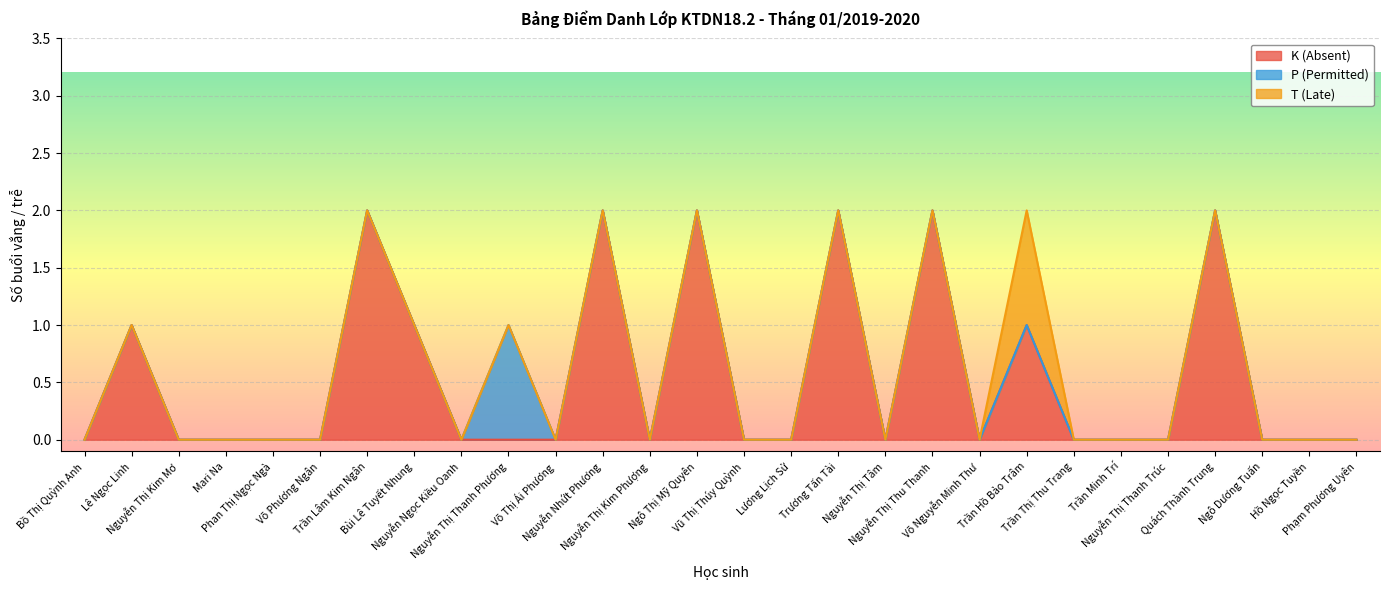

Reading left to right, transcribe all the data shown in this chart.

K (Absent): Bồ Thị Quỳnh Anh=0	Lê Ngọc Linh=1	Nguyễn Thị Kim Mơ=0	Mari Na=0	Phan Thị Ngọc Ngà=0	Võ Phương Ngân=0	Trần Lâm Kim Ngân=2	Bùi Lê Tuyết Nhung=1	Nguyễn Ngọc Kiều Oanh=0	Nguyễn Thị Thanh Phương=0	Võ Thị Ái Phương=0	Nguyễn Nhứt Phương=2	Nguyễn Thị Kim Phượng=0	Ngô Thị Mỹ Quyên=2	Vũ Thị Thúy Quỳnh=0	Lương Lịch Sử=0	Trương Tấn Tài=2	Nguyễn Thị Tâm=0	Nguyễn Thị Thu Thanh=2	Võ Nguyễn Minh Thư=0	Trần Hồ Bảo Trâm=1	Trần Thị Thu Trang=0	Trần Minh Trí=0	Nguyễn Thị Thanh Trúc=0	Quách Thành Trung=2	Ngô Dương Tuấn=0	Hồ Ngọc Tuyền=0	Phạm Phương Uyên=0
P (Permitted): Bồ Thị Quỳnh Anh=0	Lê Ngọc Linh=0	Nguyễn Thị Kim Mơ=0	Mari Na=0	Phan Thị Ngọc Ngà=0	Võ Phương Ngân=0	Trần Lâm Kim Ngân=0	Bùi Lê Tuyết Nhung=0	Nguyễn Ngọc Kiều Oanh=0	Nguyễn Thị Thanh Phương=1	Võ Thị Ái Phương=0	Nguyễn Nhứt Phương=0	Nguyễn Thị Kim Phượng=0	Ngô Thị Mỹ Quyên=0	Vũ Thị Thúy Quỳnh=0	Lương Lịch Sử=0	Trương Tấn Tài=0	Nguyễn Thị Tâm=0	Nguyễn Thị Thu Thanh=0	Võ Nguyễn Minh Thư=0	Trần Hồ Bảo Trâm=0	Trần Thị Thu Trang=0	Trần Minh Trí=0	Nguyễn Thị Thanh Trúc=0	Quách Thành Trung=0	Ngô Dương Tuấn=0	Hồ Ngọc Tuyền=0	Phạm Phương Uyên=0
T (Late): Bồ Thị Quỳnh Anh=0	Lê Ngọc Linh=0	Nguyễn Thị Kim Mơ=0	Mari Na=0	Phan Thị Ngọc Ngà=0	Võ Phương Ngân=0	Trần Lâm Kim Ngân=0	Bùi Lê Tuyết Nhung=0	Nguyễn Ngọc Kiều Oanh=0	Nguyễn Thị Thanh Phương=0	Võ Thị Ái Phương=0	Nguyễn Nhứt Phương=0	Nguyễn Thị Kim Phượng=0	Ngô Thị Mỹ Quyên=0	Vũ Thị Thúy Quỳnh=0	Lương Lịch Sử=0	Trương Tấn Tài=0	Nguyễn Thị Tâm=0	Nguyễn Thị Thu Thanh=0	Võ Nguyễn Minh Thư=0	Trần Hồ Bảo Trâm=1	Trần Thị Thu Trang=0	Trần Minh Trí=0	Nguyễn Thị Thanh Trúc=0	Quách Thành Trung=0	Ngô Dương Tuấn=0	Hồ Ngọc Tuyền=0	Phạm Phương Uyên=0